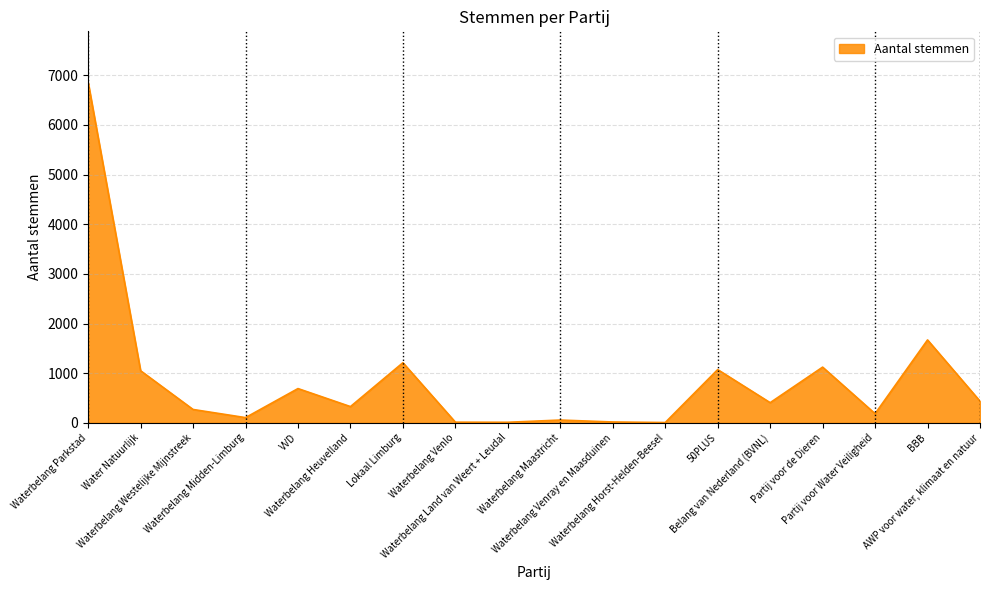

What is the difference between the maximum and minimum values?

6852